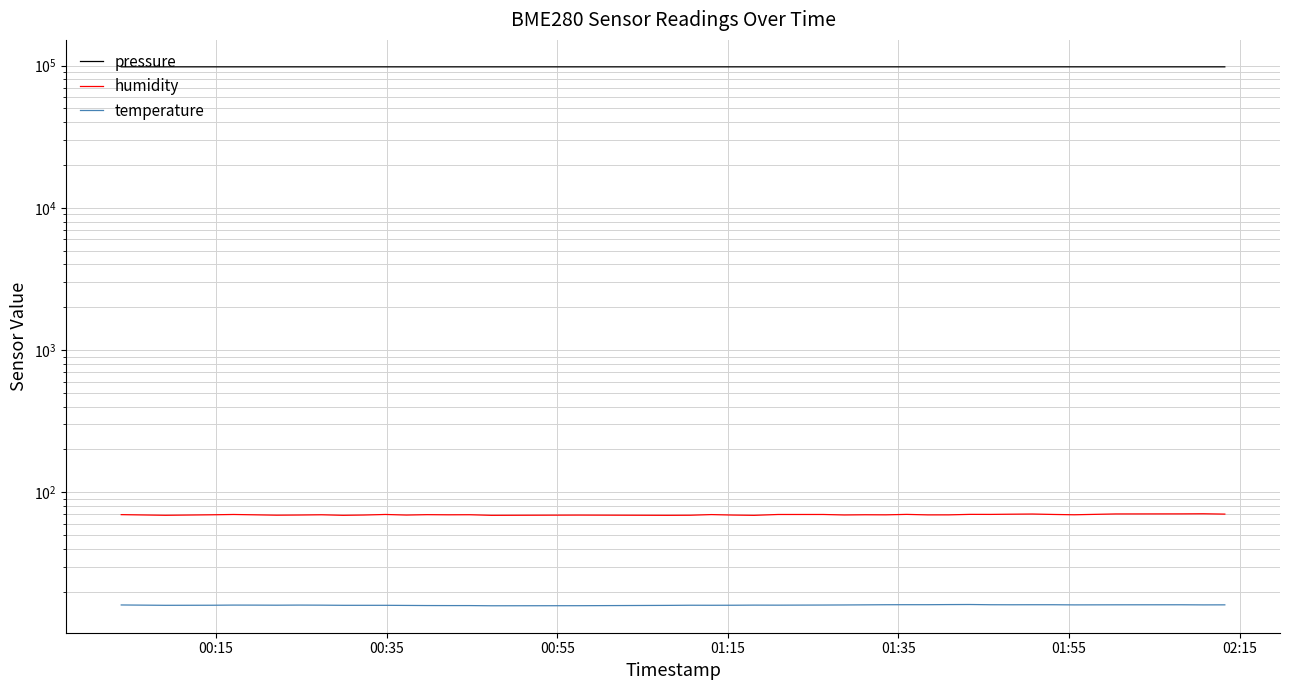

The humidity series shows 18.2 at 17. True or false?

False